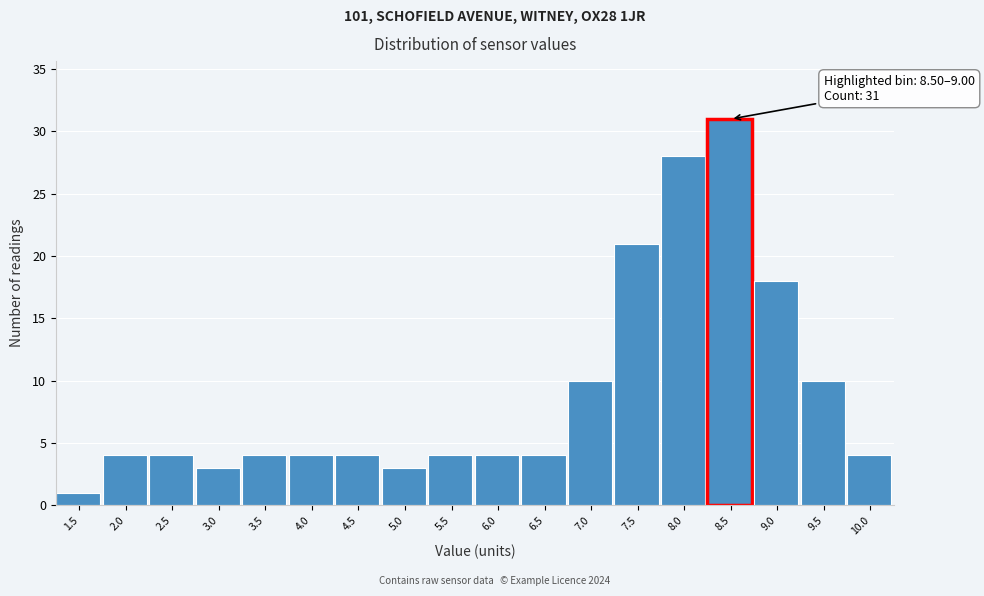

Reading right to left, what are all the values shown in this chart?

10.0=4	9.5=10	9.0=18	8.5=31	8.0=28	7.5=21	7.0=10	6.5=4	6.0=4	5.5=4	5.0=3	4.5=4	4.0=4	3.5=4	3.0=3	2.5=4	2.0=4	1.5=1